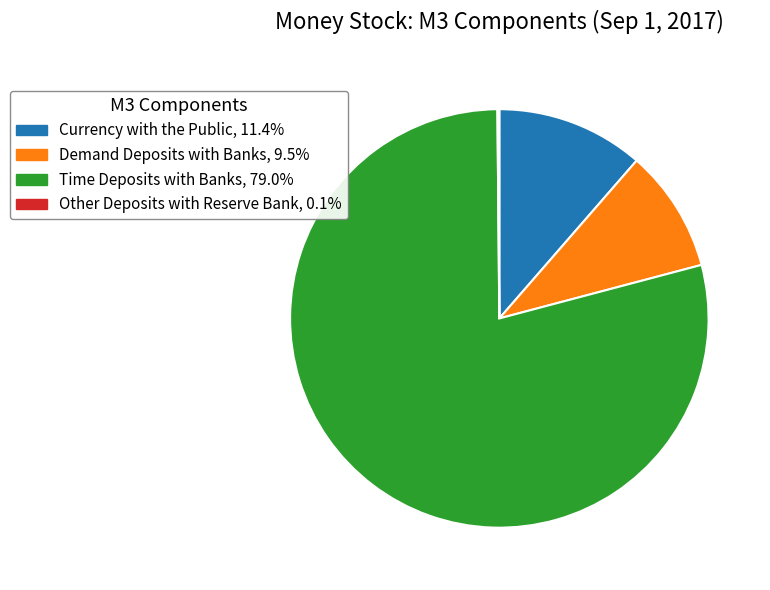

Is there any slice that represents more than half of the pie?

Yes